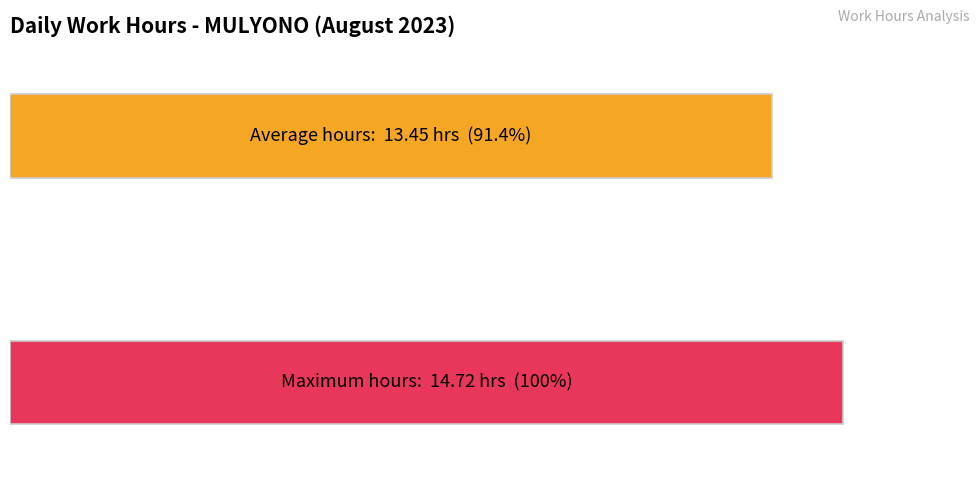

What is the approximate value at 1?

14.7